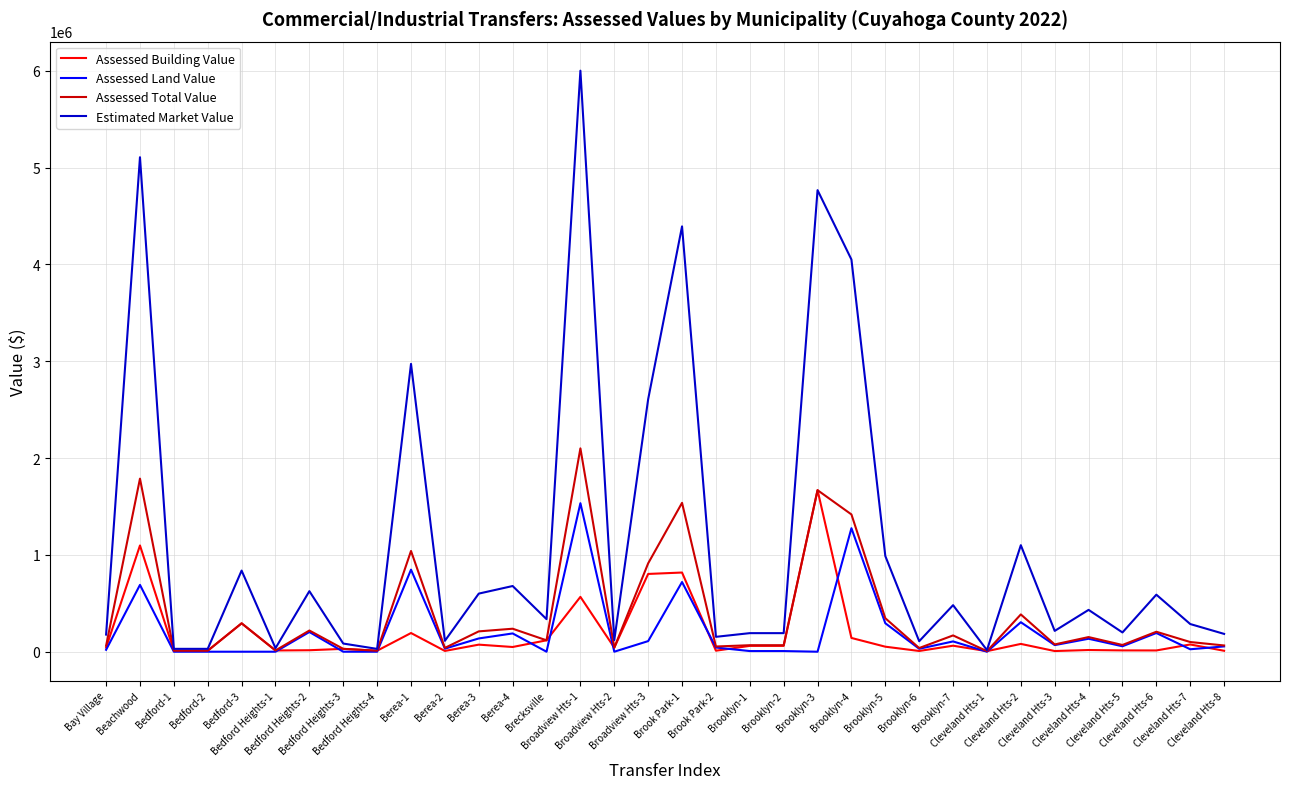

Which series has the largest total across all categories?

Estimated Market Value